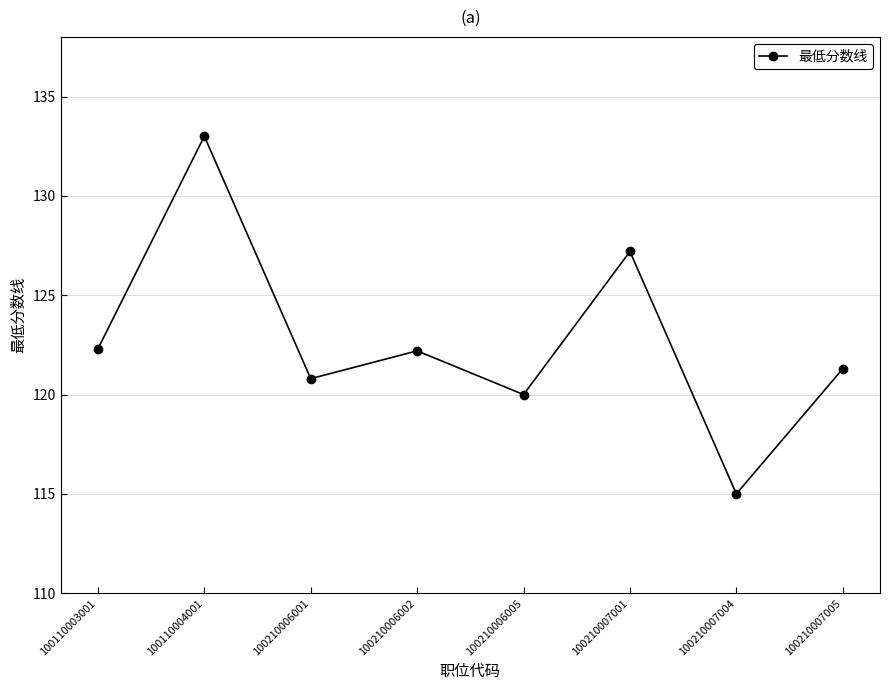

Where is the first local maximum?

100110004001